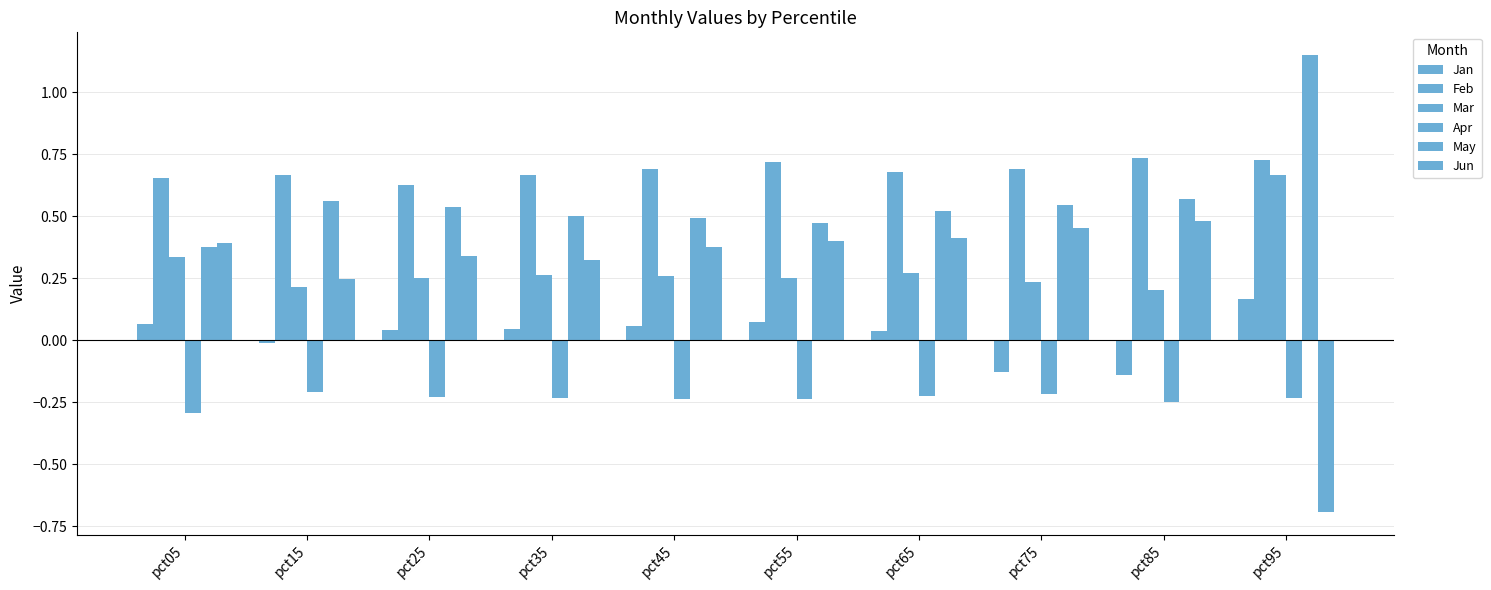

Reading left to right, extract all data points from this chart.

Jan: pct05=0.1	pct15=-0.0	pct25=0.0	pct35=0.0	pct45=0.1	pct55=0.1	pct65=0.0	pct75=-0.1	pct85=-0.1	pct95=0.2
Feb: pct05=0.7	pct15=0.7	pct25=0.6	pct35=0.7	pct45=0.7	pct55=0.7	pct65=0.7	pct75=0.7	pct85=0.7	pct95=0.7
Mar: pct05=0.3	pct15=0.2	pct25=0.3	pct35=0.3	pct45=0.3	pct55=0.3	pct65=0.3	pct75=0.2	pct85=0.2	pct95=0.7
Apr: pct05=-0.3	pct15=-0.2	pct25=-0.2	pct35=-0.2	pct45=-0.2	pct55=-0.2	pct65=-0.2	pct75=-0.2	pct85=-0.2	pct95=-0.2
May: pct05=0.4	pct15=0.6	pct25=0.5	pct35=0.5	pct45=0.5	pct55=0.5	pct65=0.5	pct75=0.5	pct85=0.6	pct95=1.2
Jun: pct05=0.4	pct15=0.2	pct25=0.3	pct35=0.3	pct45=0.4	pct55=0.4	pct65=0.4	pct75=0.5	pct85=0.5	pct95=-0.7